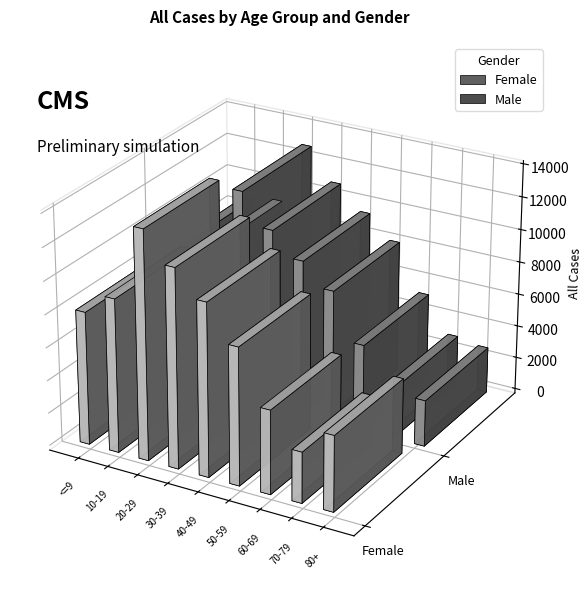

Reading left to right, transcribe all the data shown in this chart.

Female: 8094	9347	13896	12088	10518	8350	5102	3097	4602
Male: 8797	9037	12876	10943	9507	8122	5264	3072	2816